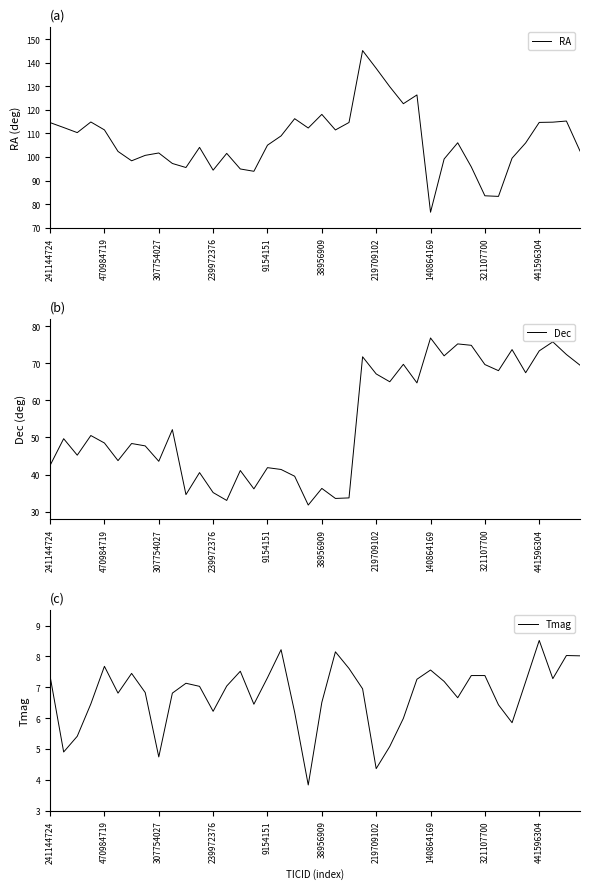

The Dec series shows 41.9 at 9154151. True or false?

True